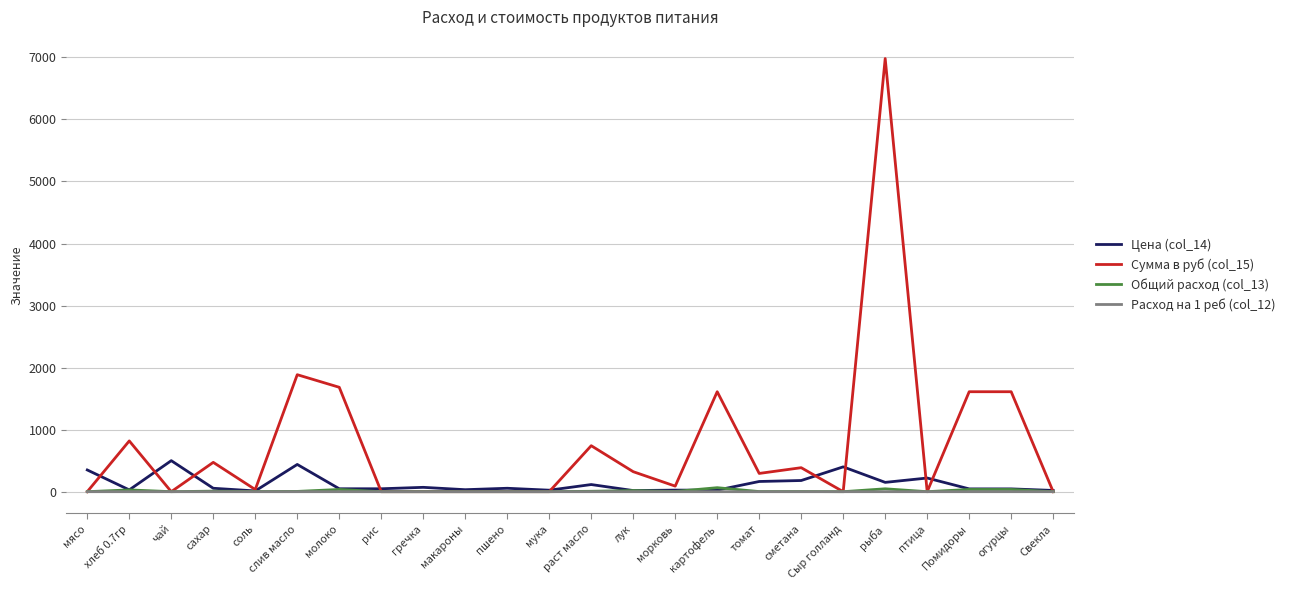

What is the difference between the Цена (col_14) values at Сыр голланд and чай?

100.0